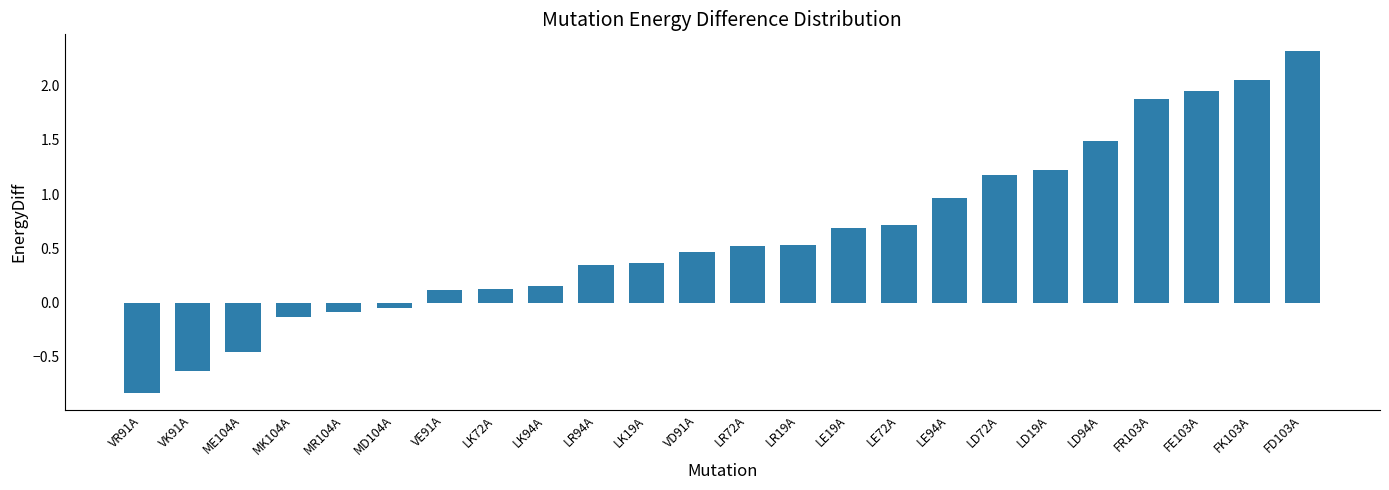

How many values are below 0?

6